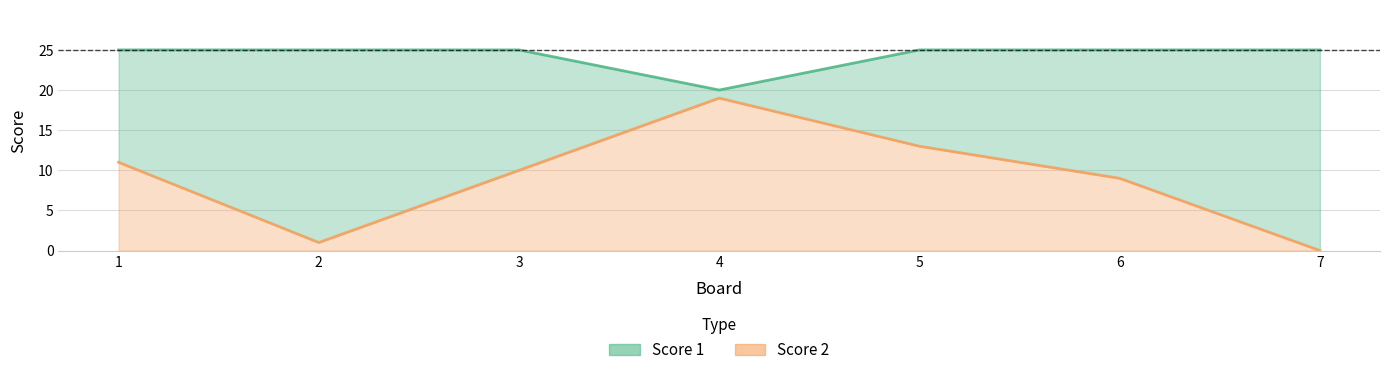

Rank the series at 3 from highest to lowest value.

Score 1, Score 2